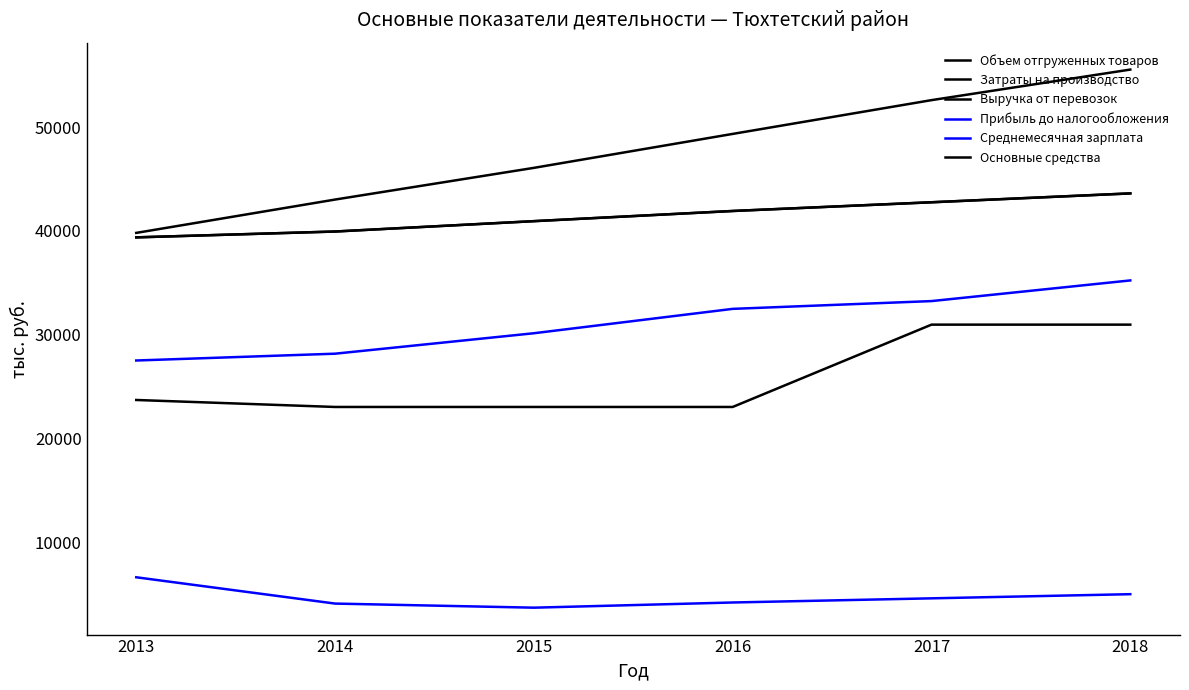

True or false: Прибыль до налогообложения has more than 1 points higher than both neighbors.

False